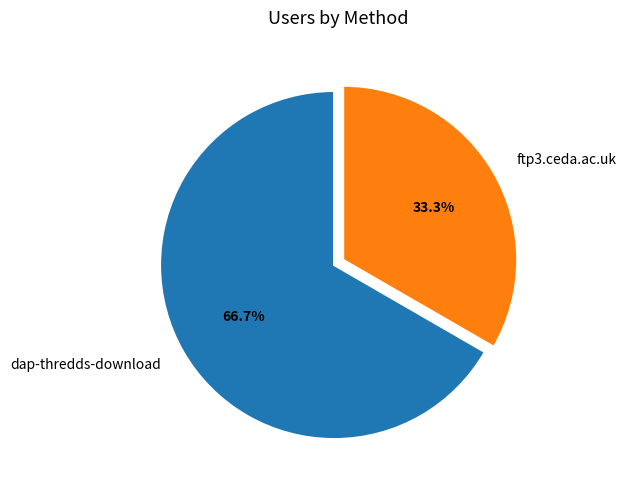

Is there any slice that represents more than half of the pie?

Yes